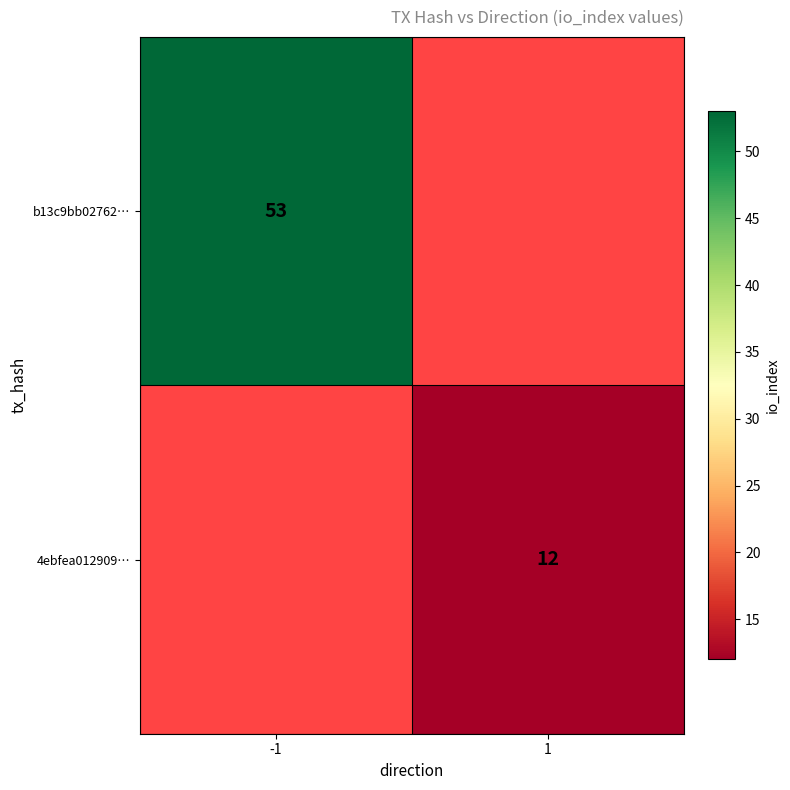

The value of 4ebfea012909… at 1 is 5. True or false?

False